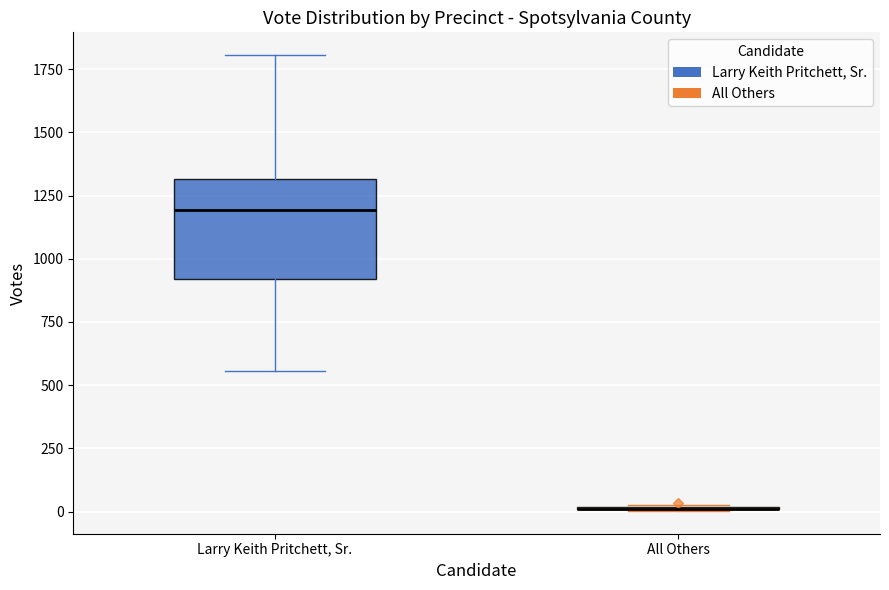

Reading left to right, read every box against the y-axis: the position of its median line, the range the box covers, and the ends of its whiskers. The values are not printed on the chart, so give them approximately, as read against the axis.

Larry Keith Pritchett, Sr.: median 1200, box 900 to 1300, whiskers 550 to 1800
All Others: box collapsed to a line at 0, whiskers 0 to 50